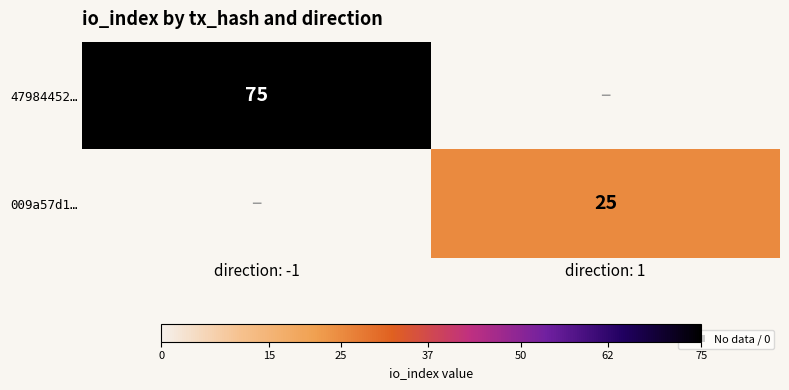

True or false: 47984452… has a value of 28 at direction: -1.

False